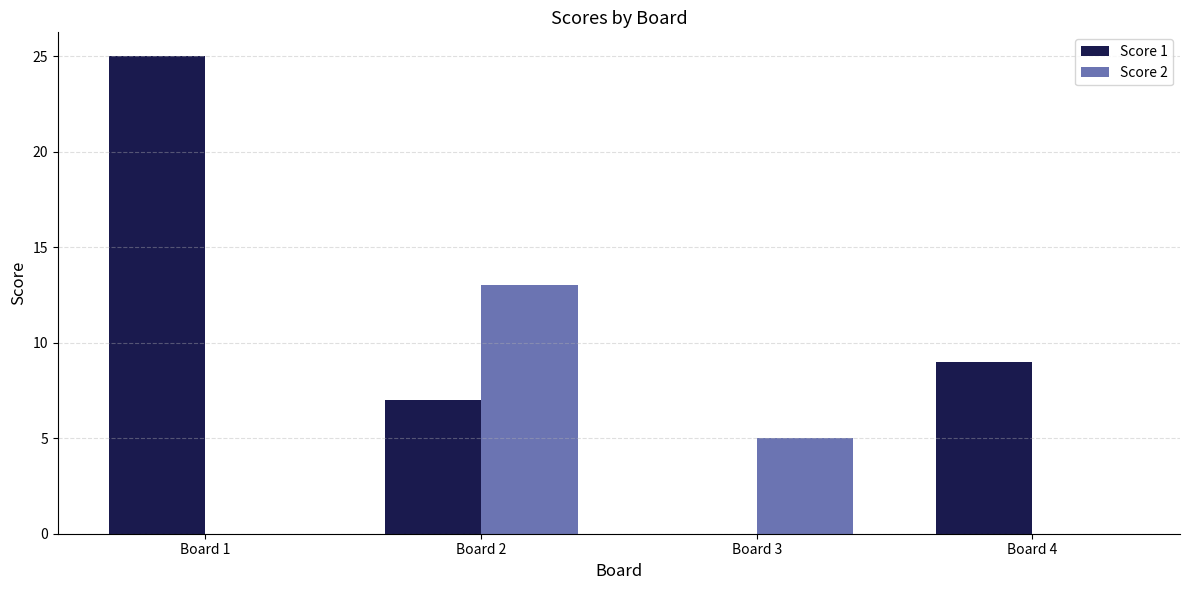

Reading right to left, extract all data points from this chart.

Score 1: 9	0	7	25
Score 2: 0	5	13	0